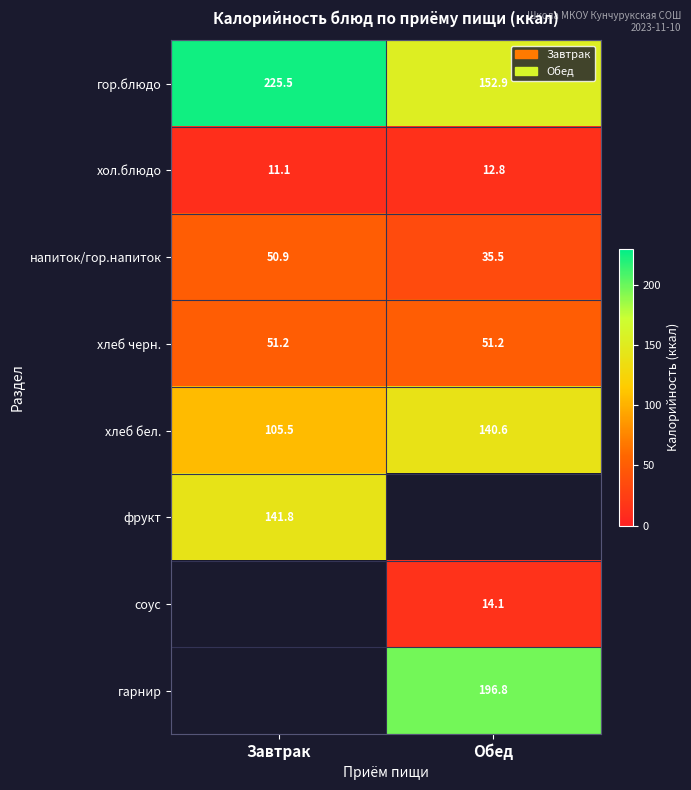

Rank the categories by хлеб бел. value from highest to lowest.

Обед, Завтрак